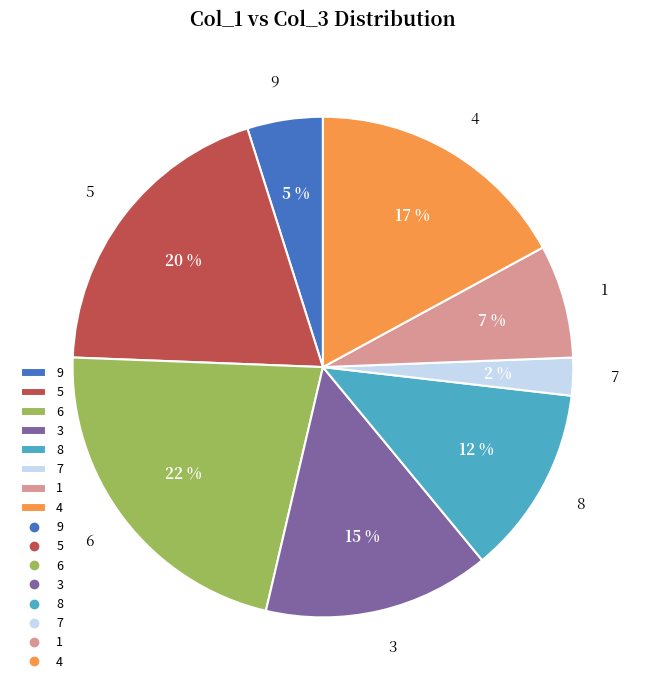

Which slice is the smallest?

7